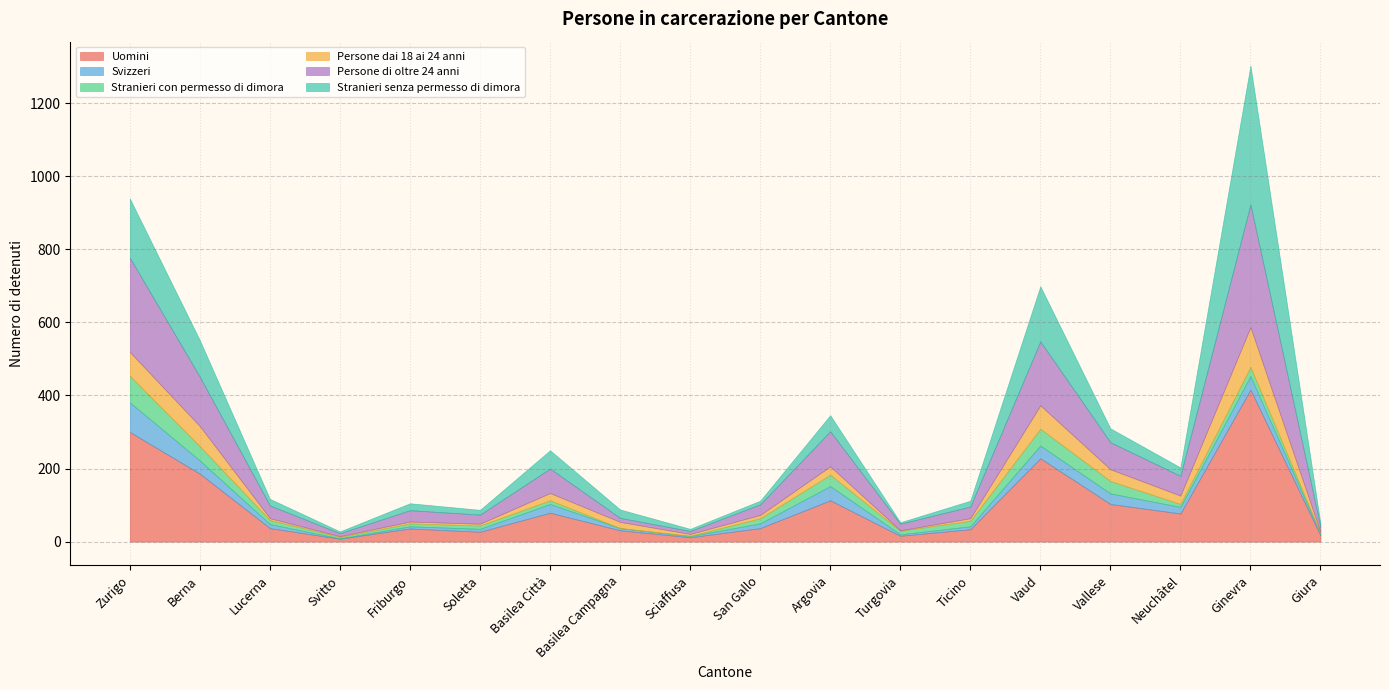

After their last crossing, which series has the higher values: Stranieri senza permesso di dimora or Svizzeri?

Stranieri senza permesso di dimora